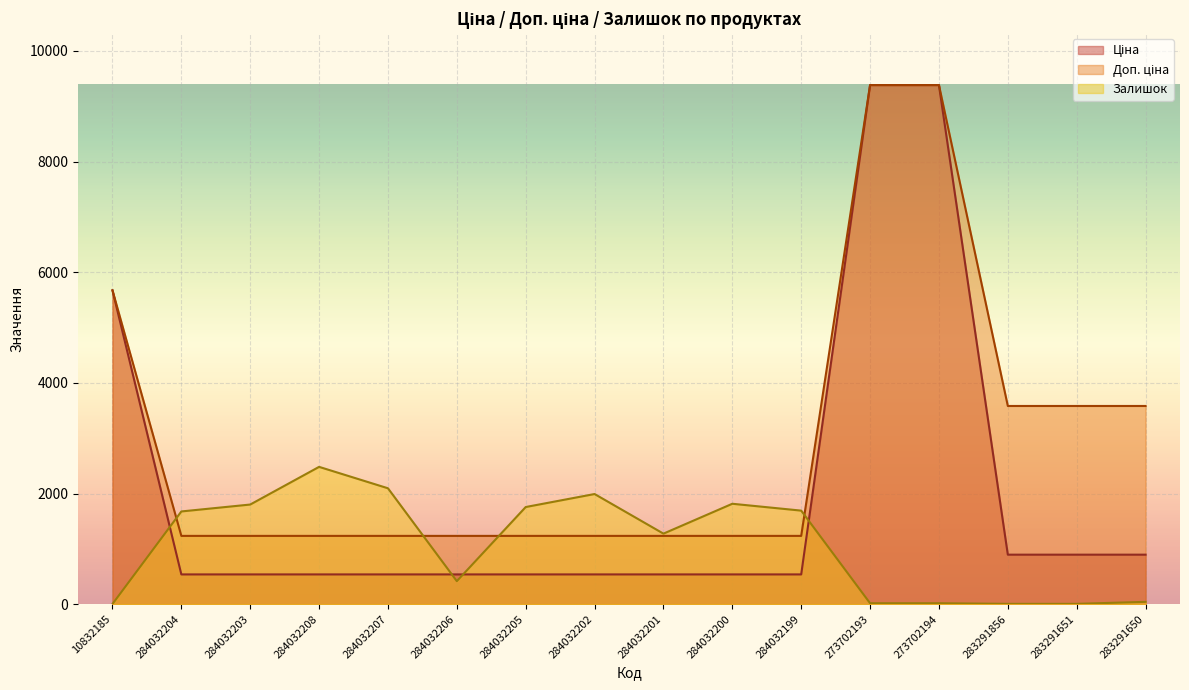

At which label is Ціна closest to 4961?

10832185